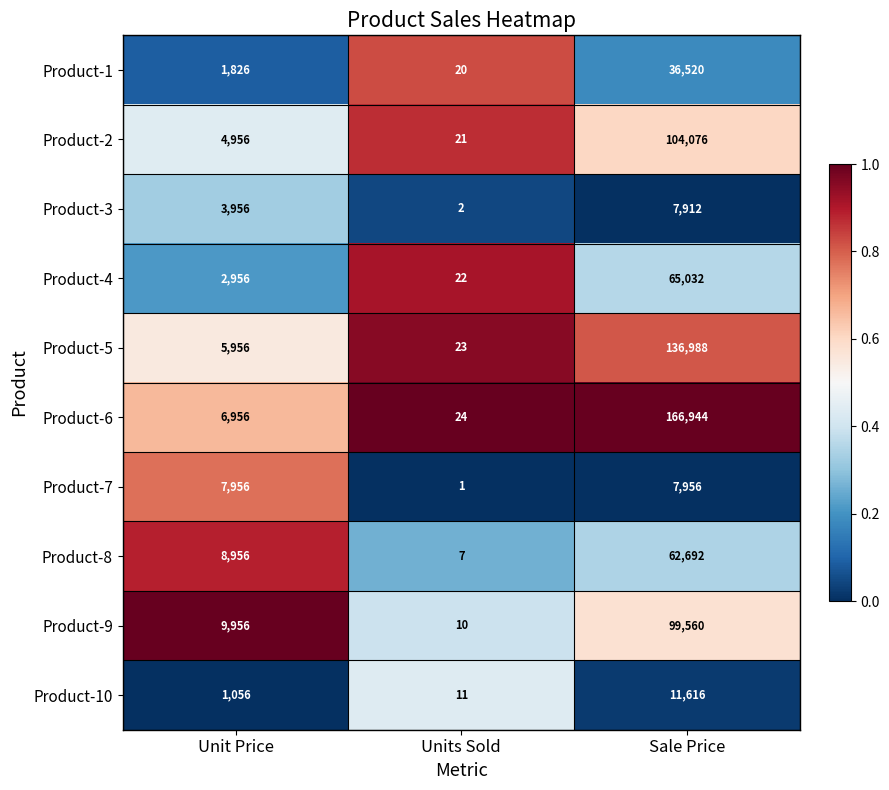

What is the maximum value shown in the chart?

166944